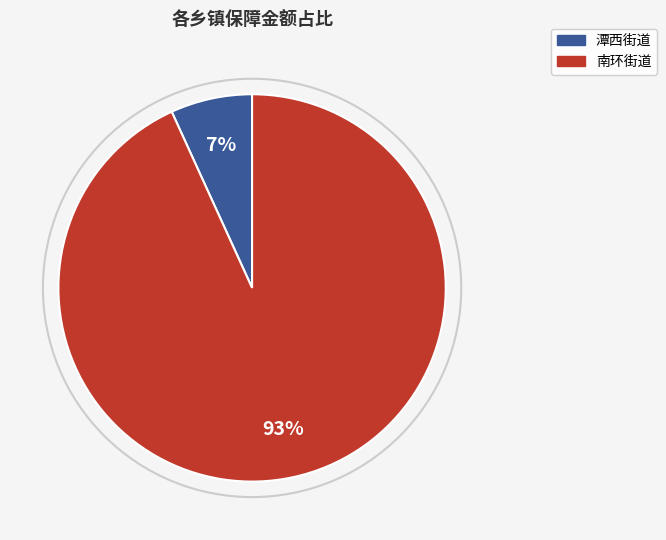

To the nearest percent, what is the difference between the largest and smallest slice percentages?

86%